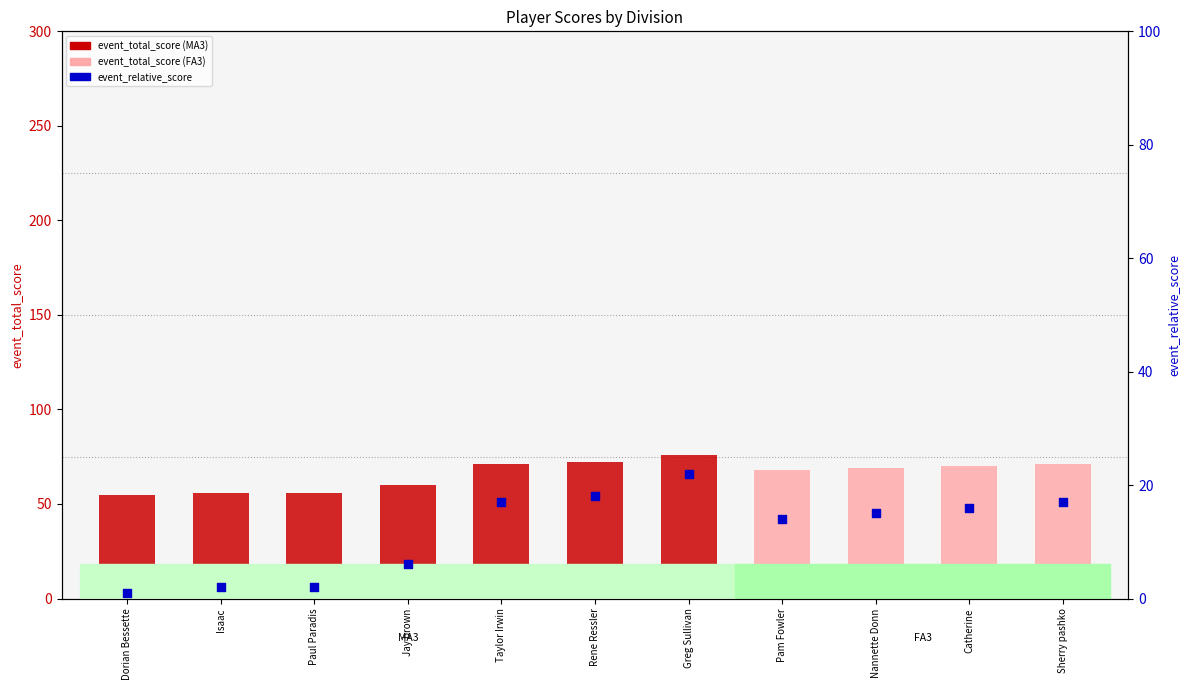

At how many categories does at least one series exceed 74?

1